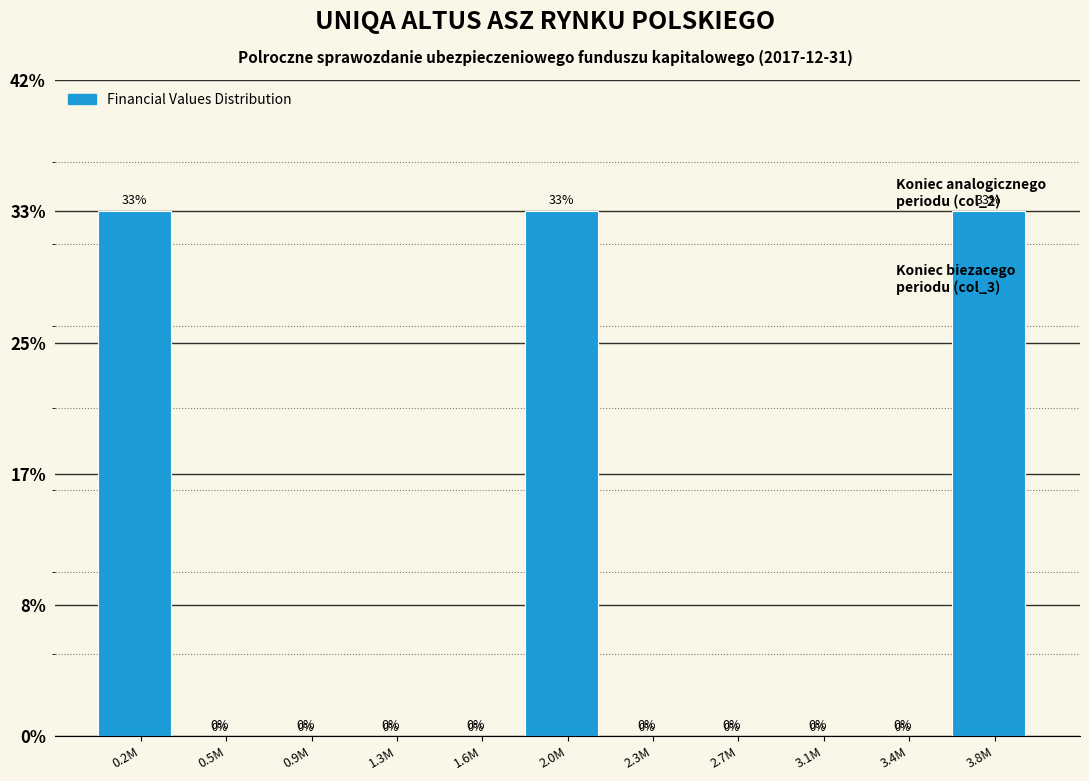

Read the value at 2.0M.

33.3